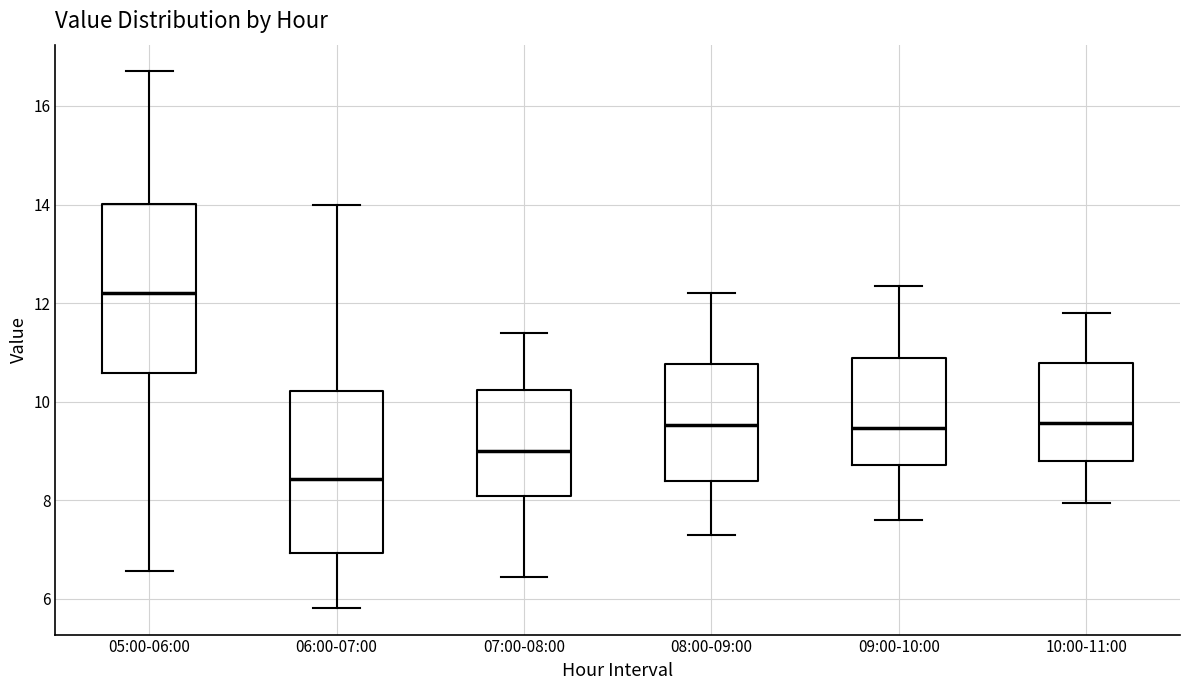

Where does the median line of the box for 08:00-09:00 sit on the y-axis? The values are not printed on the chart, so give them approximately, as read against the axis.

9.6